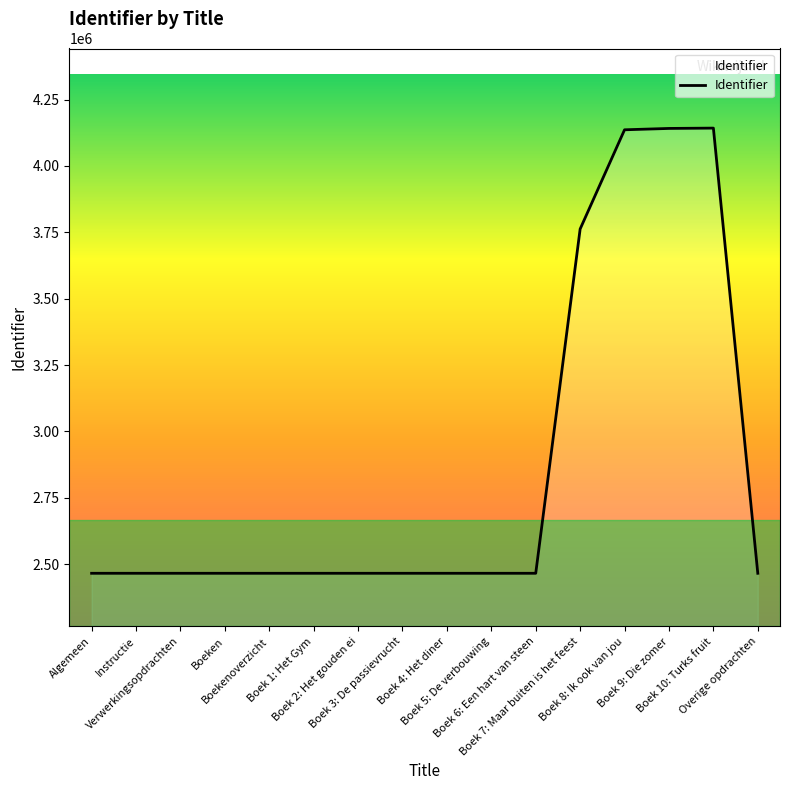

What is the smallest value displayed?

2465122